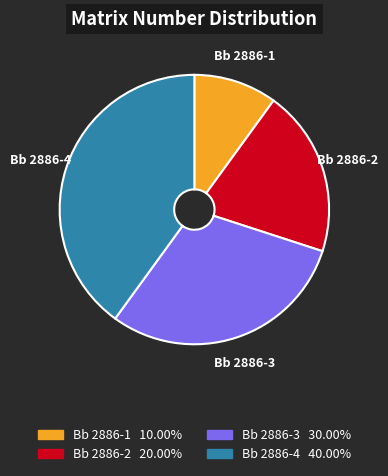

Between Bb 2886-1 and Bb 2886-4, which is larger?

Bb 2886-4